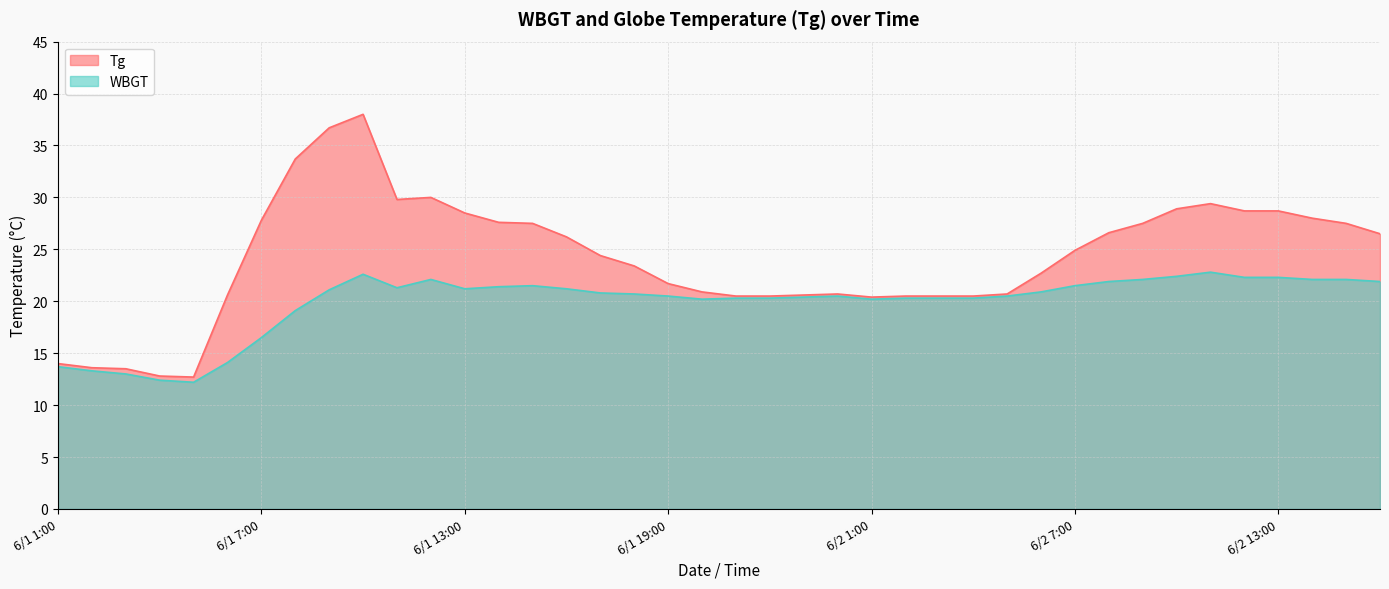

The WBGT series shows 11.9 at 6/2 5:00. True or false?

False